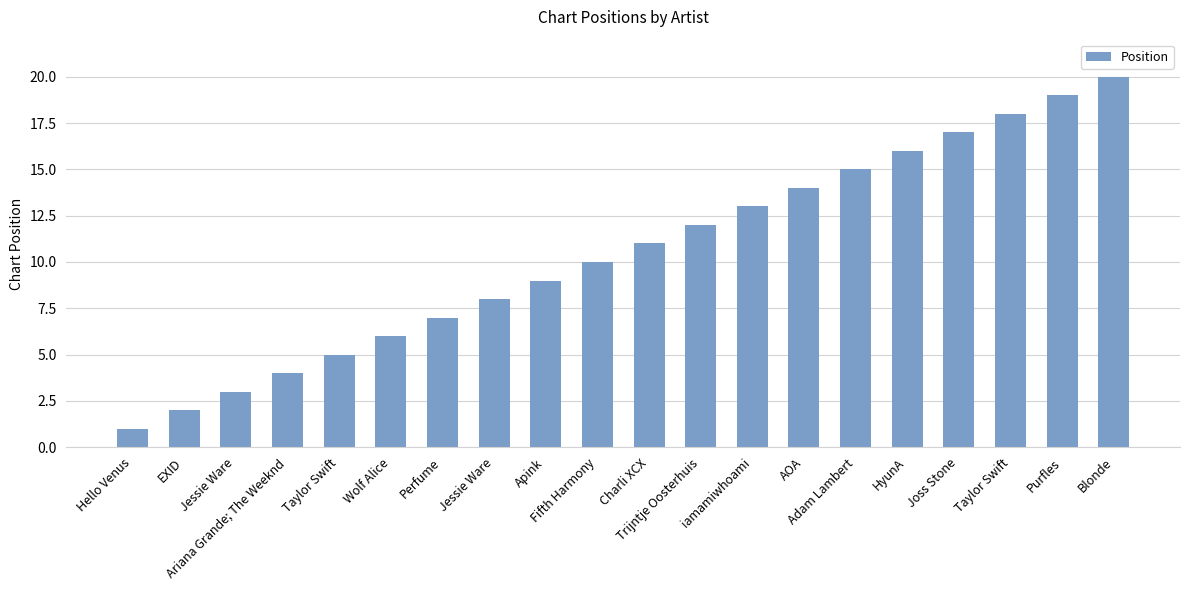

Where does the data first go above 11?

Trijntje Oosterhuis